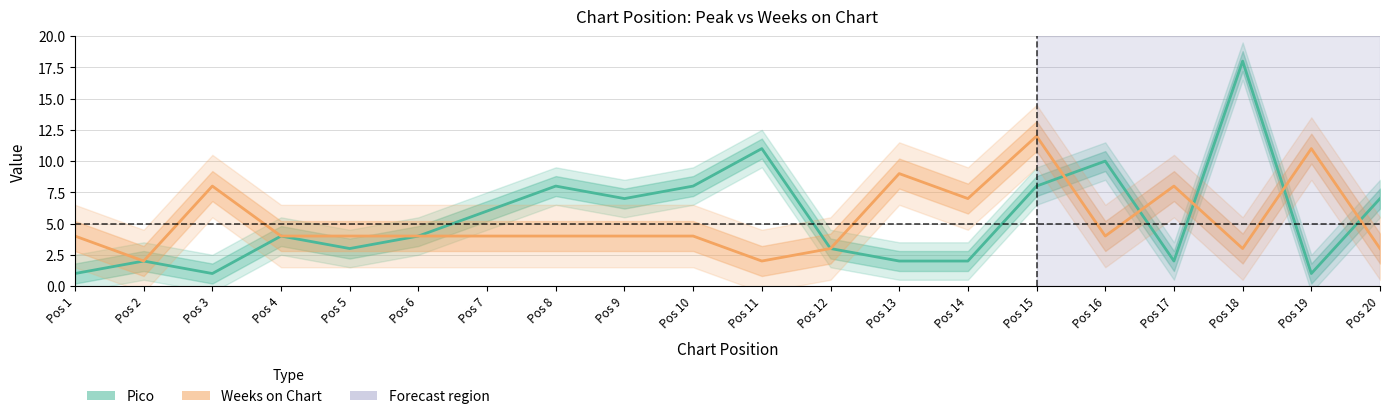

Where is the first local maximum for Weeks on Chart?

Pos 3